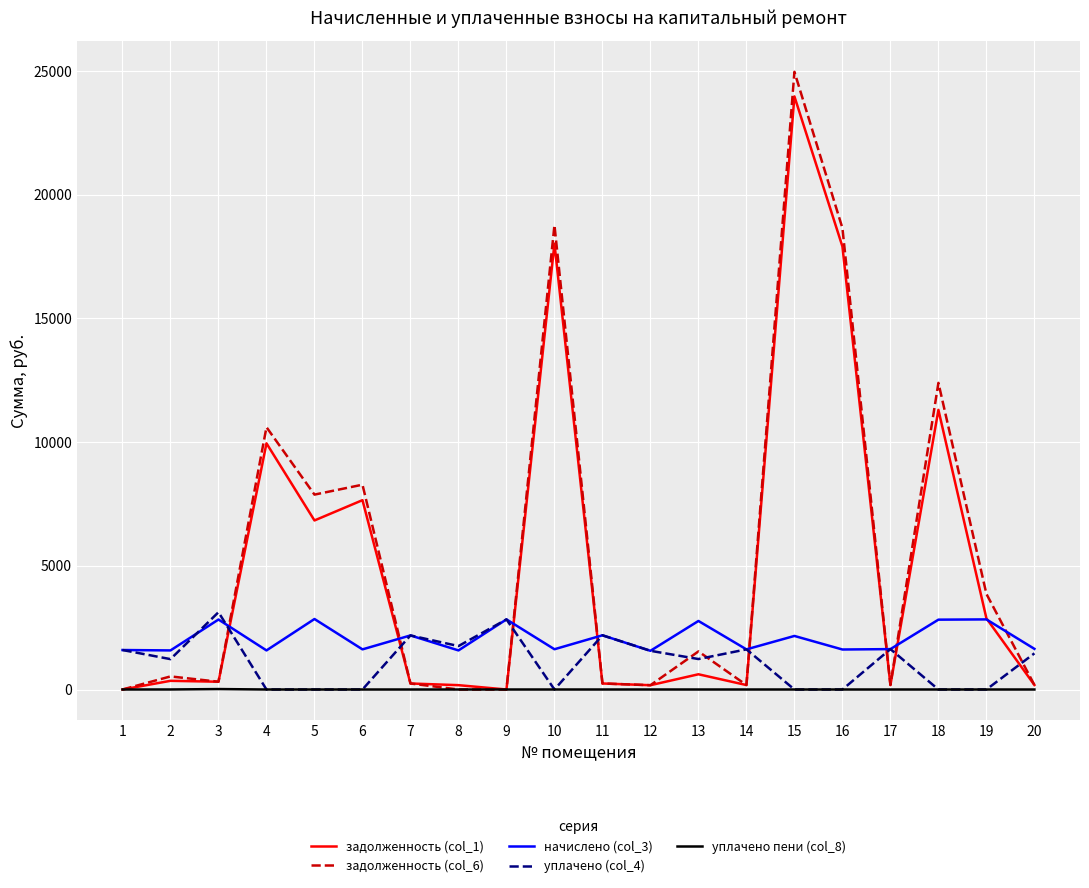

Which series has the largest total across all categories?

задолженность (col_6)